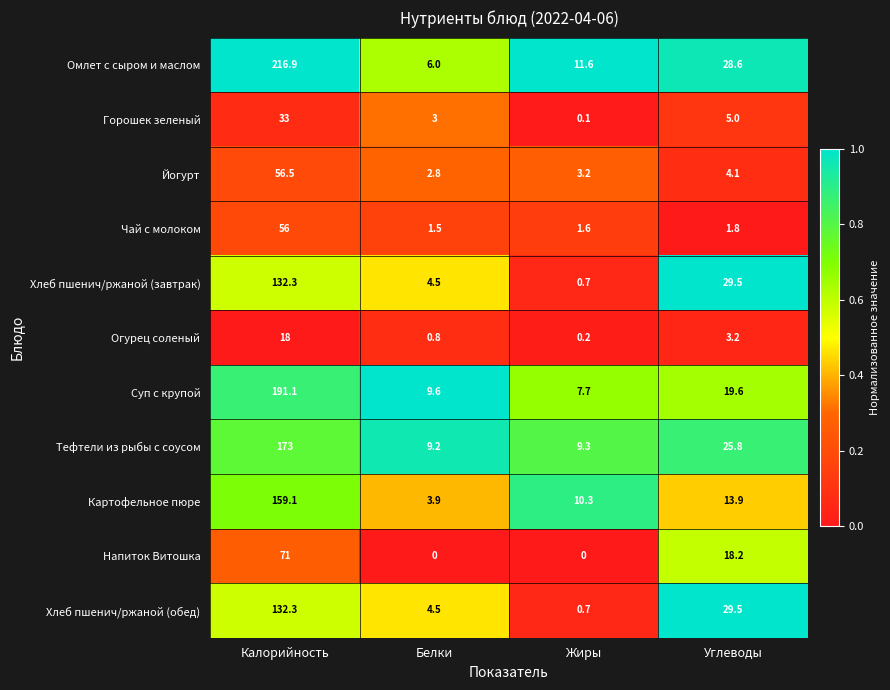

Is it true that Омлет с сыром и маслом equals 28.6 at Углеводы?

True